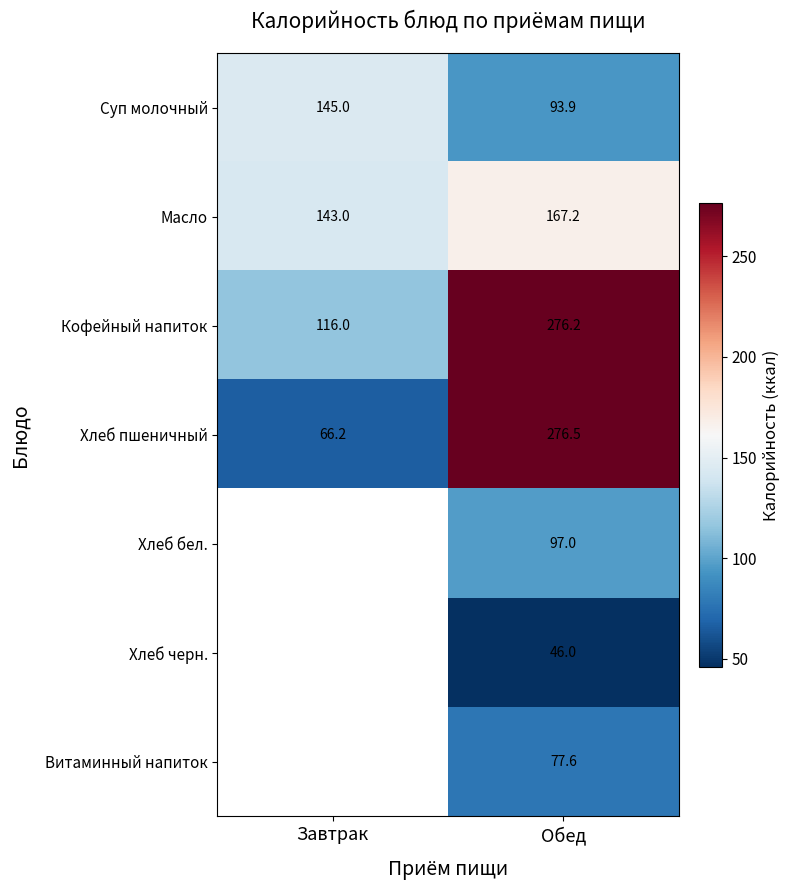

Is it true that Масло equals 143.0 at Завтрак?

True